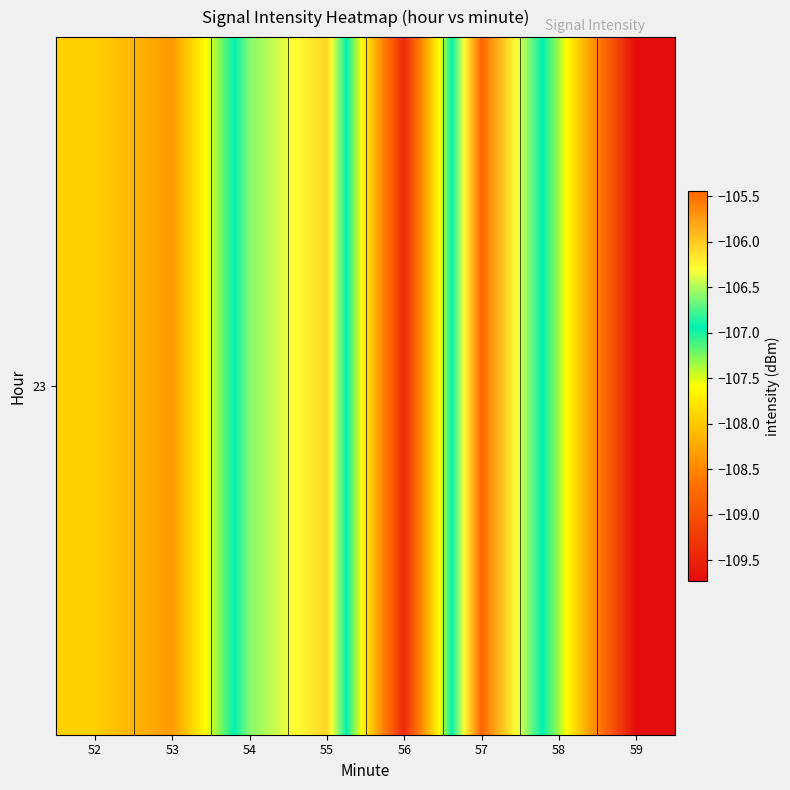

What is the maximum value shown in the chart?

-105.4